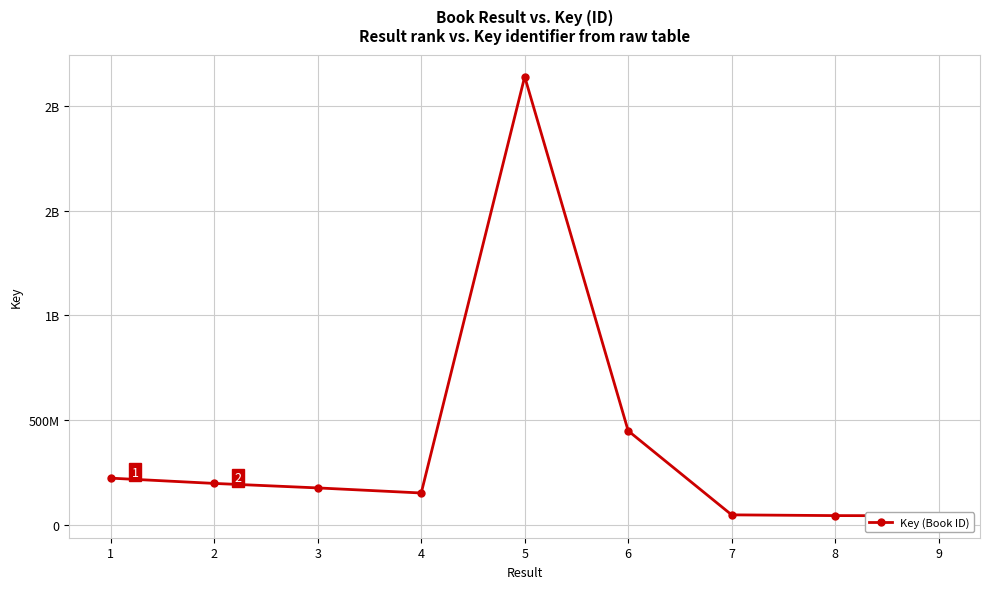

What is the maximum value shown in the chart?

2140567496